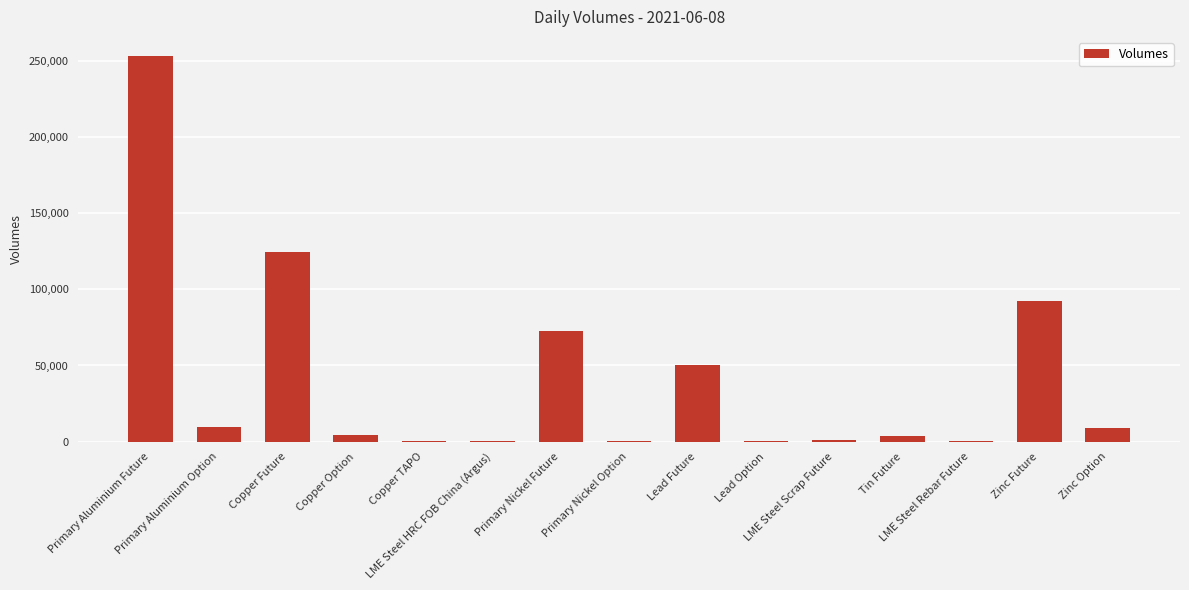

What is the sum of all values?

623321